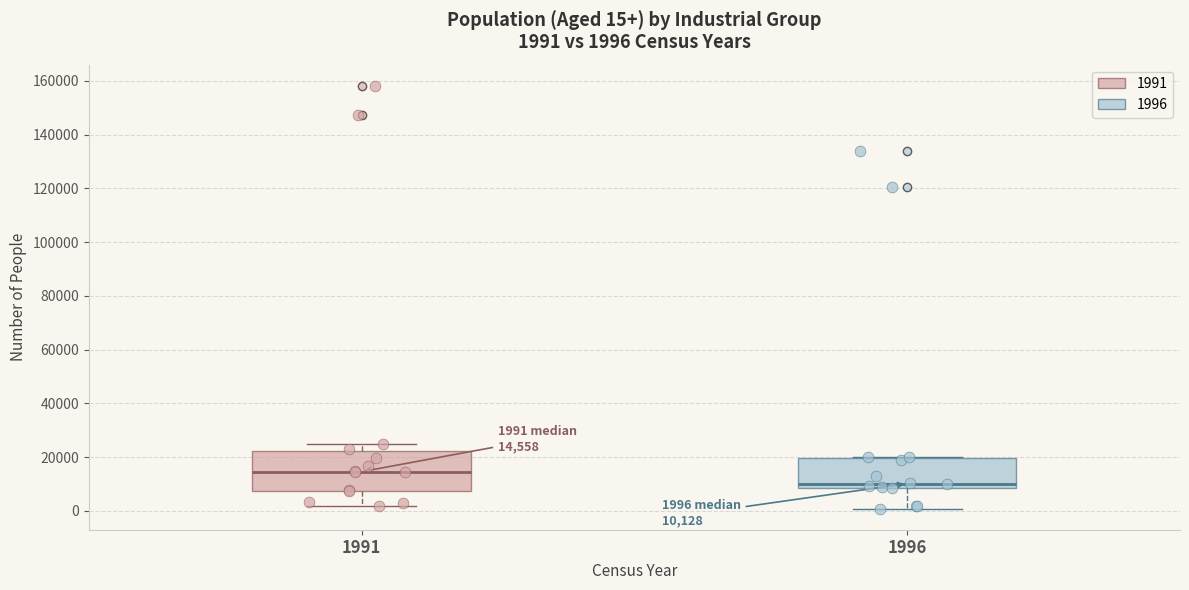

Comparing the boxes themselves (not the whiskers), which one is the tallest?

1991